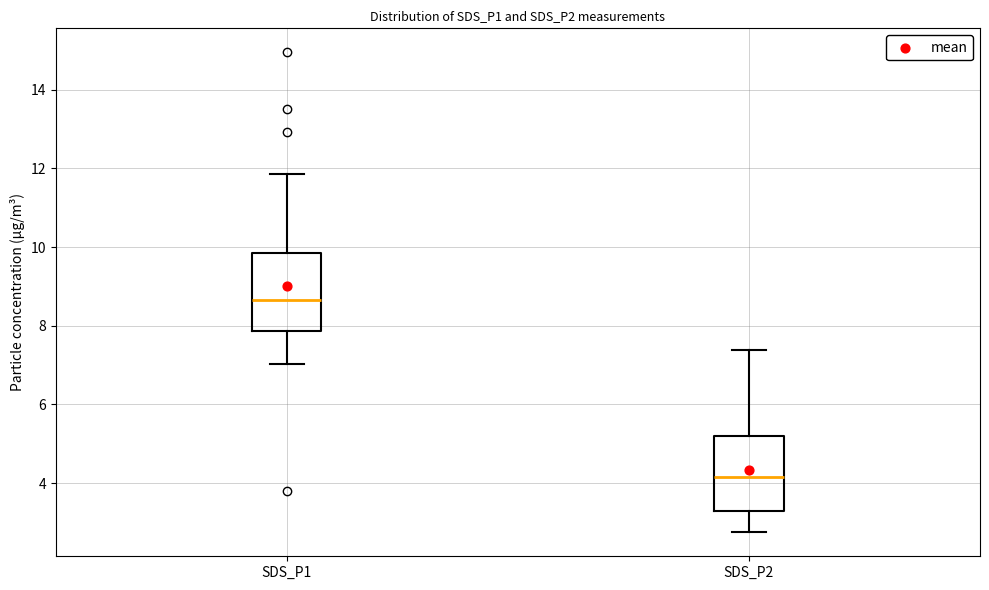

Reading left to right, transcribe this box plot: for each box, give where its median line is, the range the box spans, and where its two whiskers end, as read against the y-axis. The values are not printed on the chart, so give them approximately, as read against the axis.

SDS_P1: median 8.6, box 7.8 to 9.8, whiskers 7.0 to 11.8
SDS_P2: median 4.2, box 3.2 to 5.2, whiskers 2.8 to 7.4